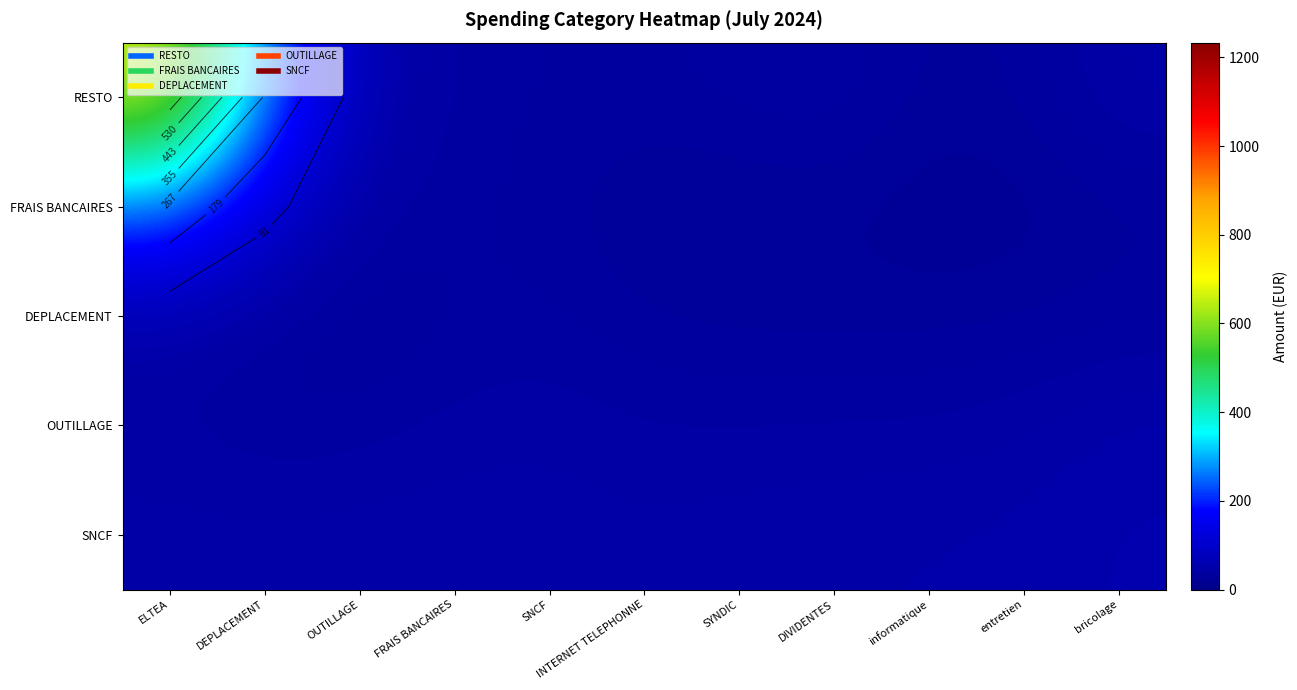

How many values in the RESTO series exceed 36?

6